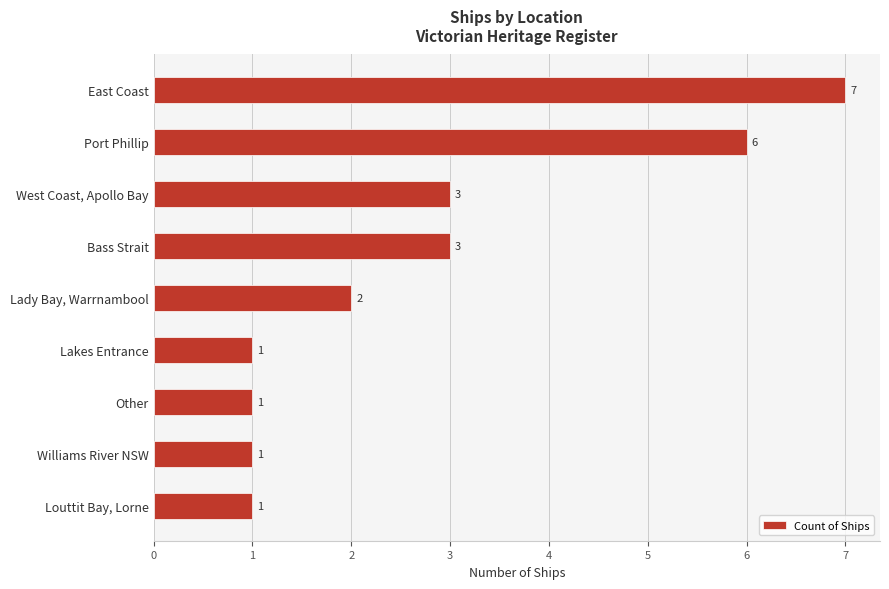

What is the greatest value displayed?

7